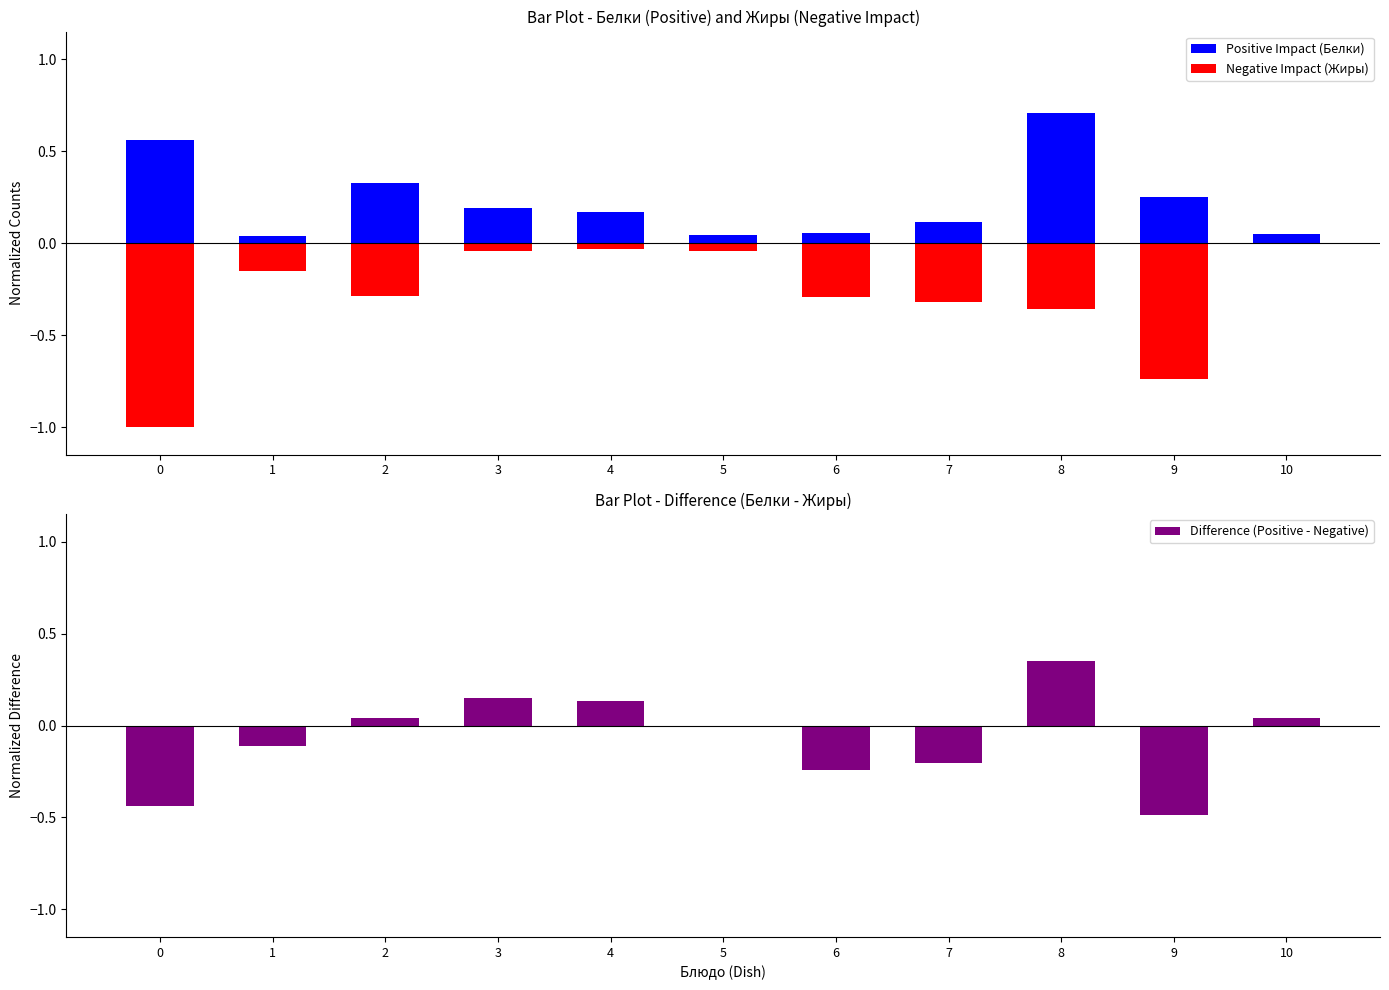

Rank the categories by Positive Impact (Белки) value from highest to lowest.

8, 0, 2, 9, 3, 4, 7, 6, 10, 5, 1